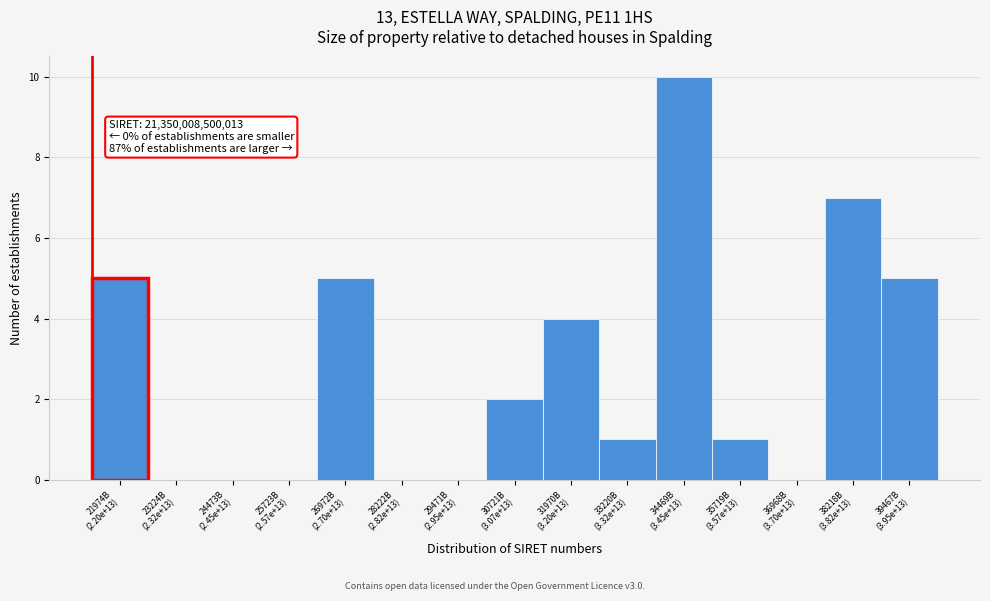

What is the maximum value shown in the chart?

10